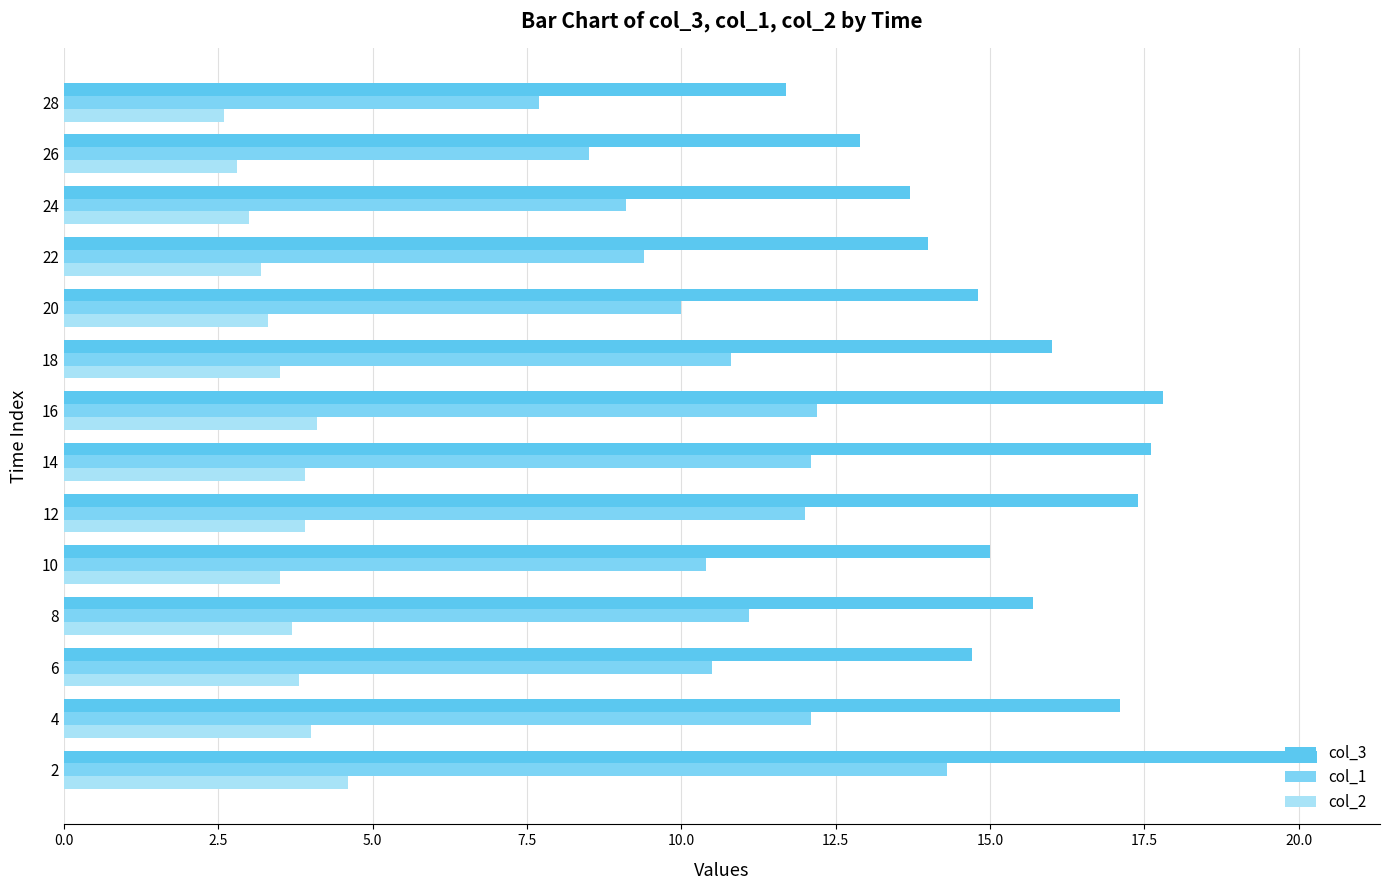

How many distinct data groups are displayed?

3